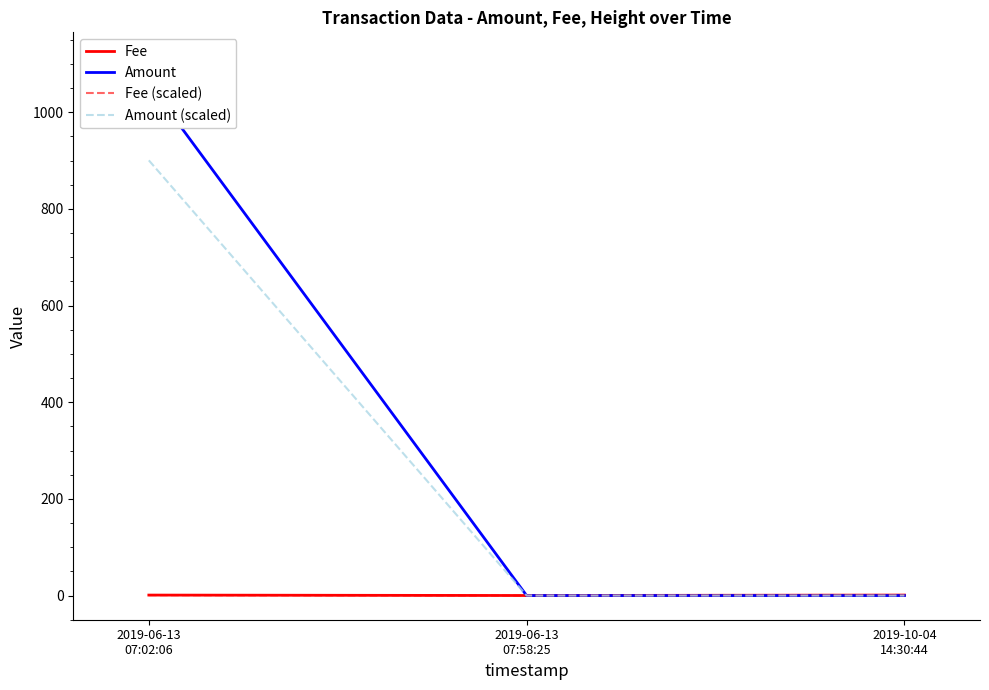

How many values in the Fee series exceed 1?

1